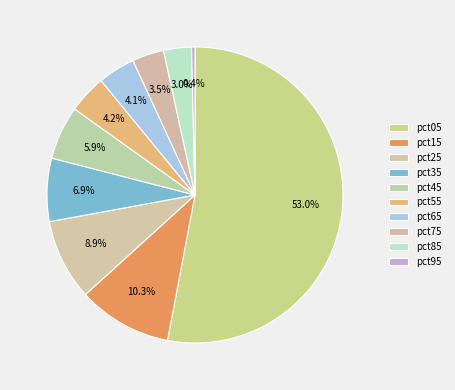

Count the number of slices in the pie.

10